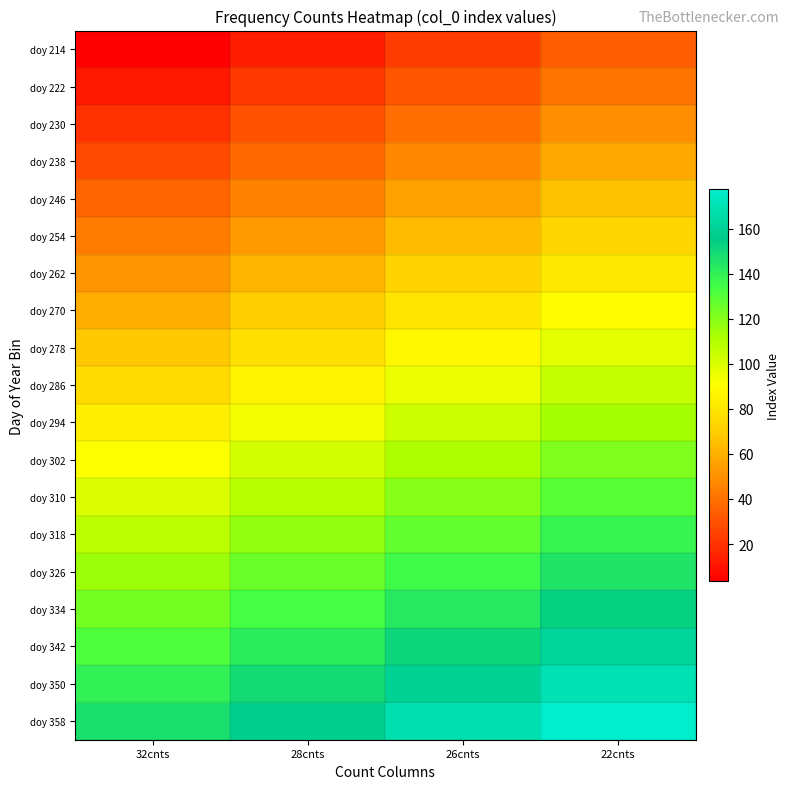

Count the number of data series in this chart.

19